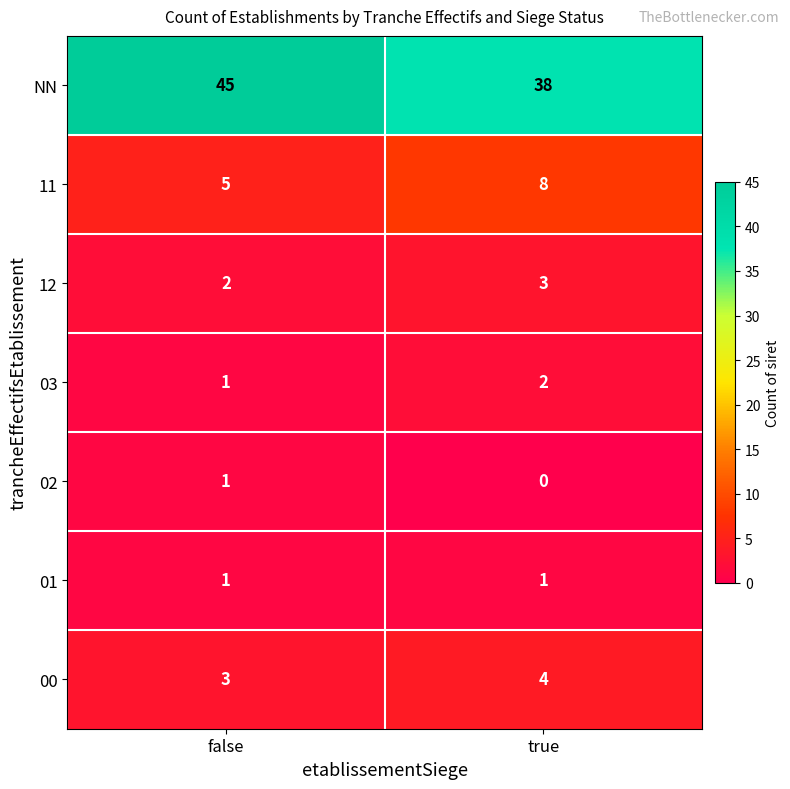

What is the difference between the NN values at false and true?

7